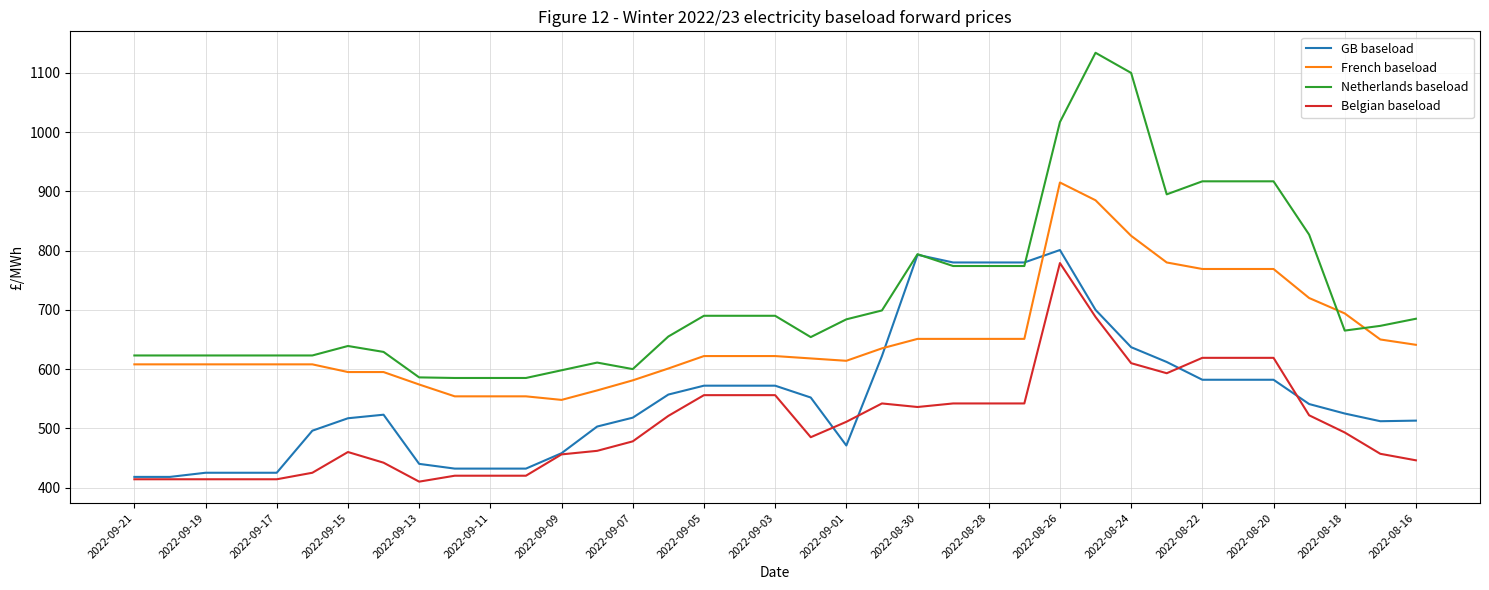

True or false: Belgian baseload and GB baseload cross at least once.

True